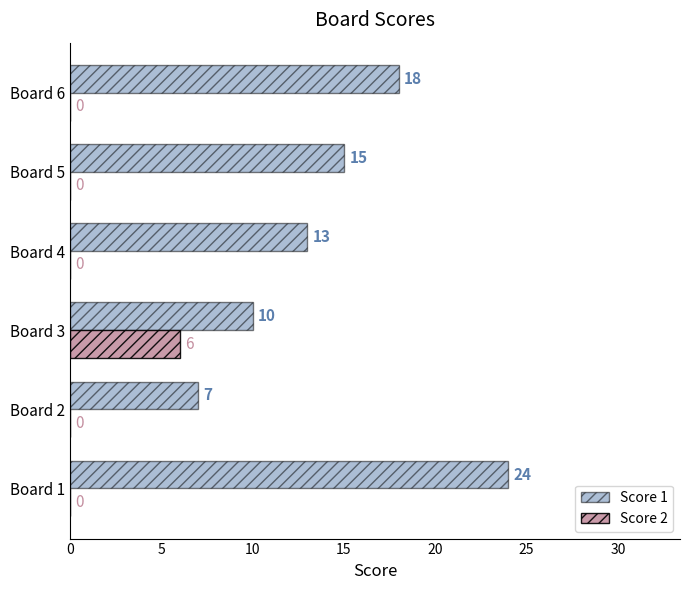

What is the sum of all Score 1 values?

87